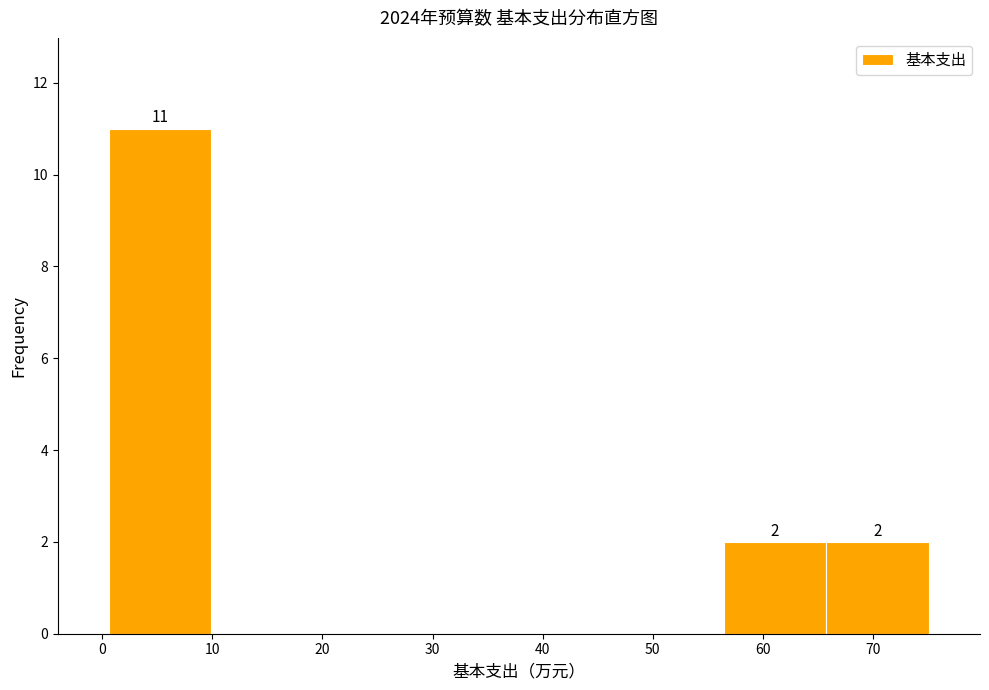

Over which range of the x-axis is the bar tallest?

1 to 10